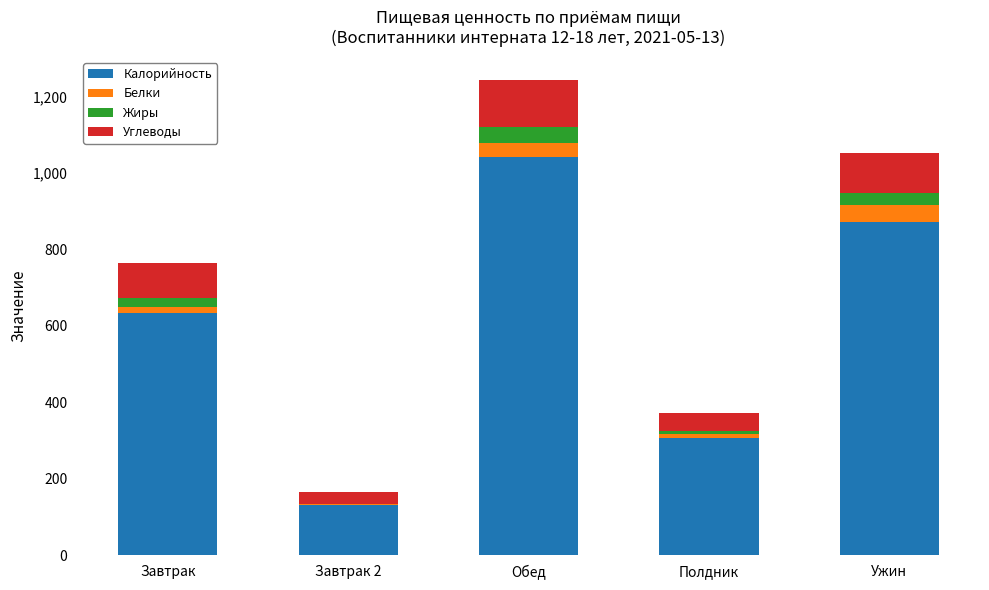

The Калорийность series shows 380.3 at Ужин. True or false?

False